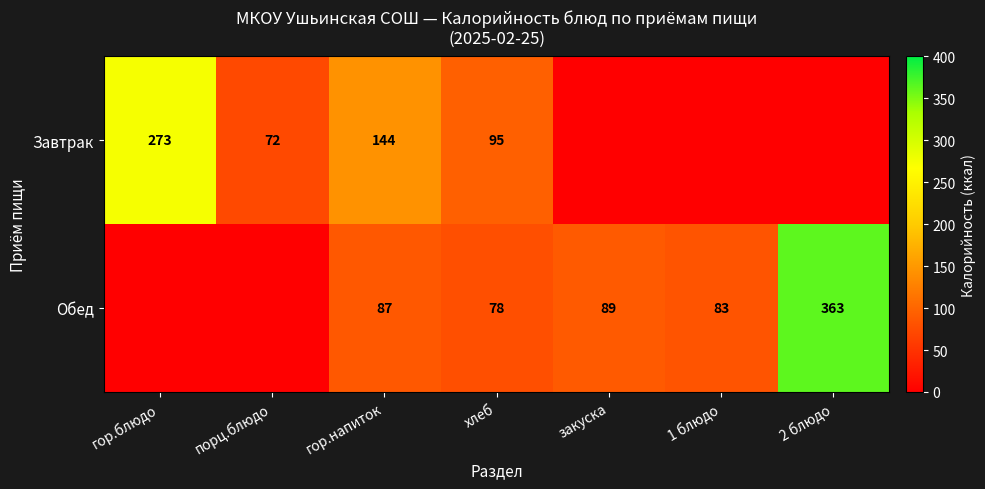

The value of Завтрак at гор.напиток is 87. True or false?

False